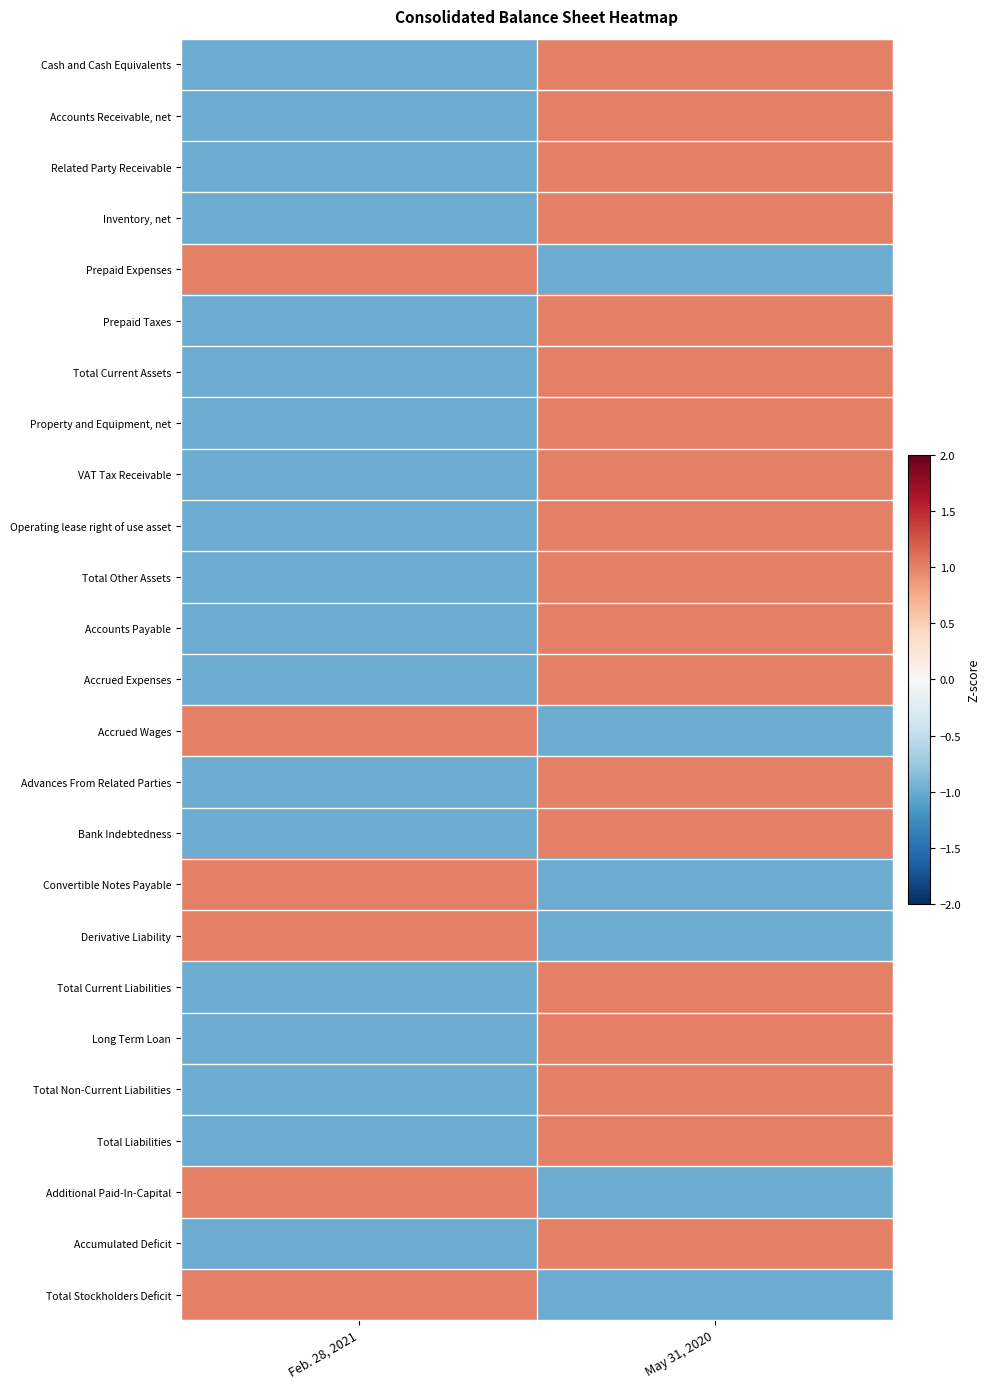

At which category is the sum across all series the highest?

May 31, 2020